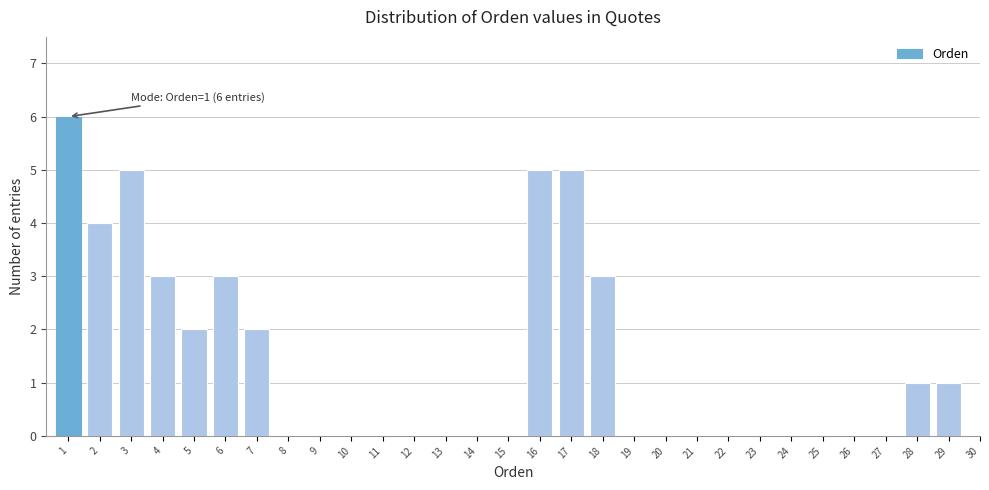

Reading left to right, what are all the values shown in this chart?

1=6	2=4	3=5	4=3	5=2	6=3	7=2	8=0	9=0	10=0	11=0	12=0	13=0	14=0	15=0	16=5	17=5	18=3	19=0	20=0	21=0	22=0	23=0	24=0	25=0	26=0	27=0	28=1	29=1	30=0